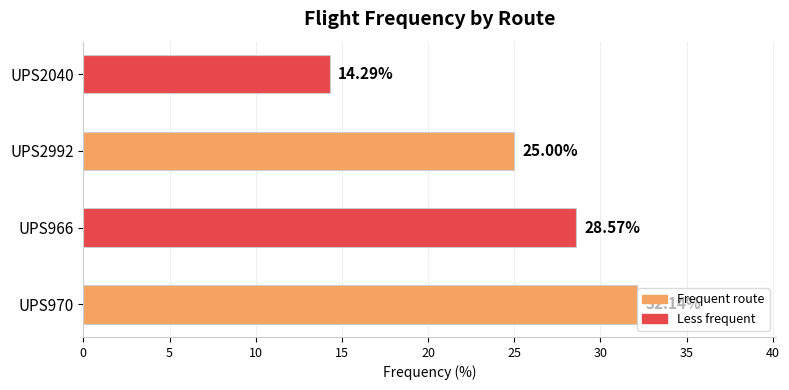

What is the difference between the values at UPS966 and UPS2040?

14.3